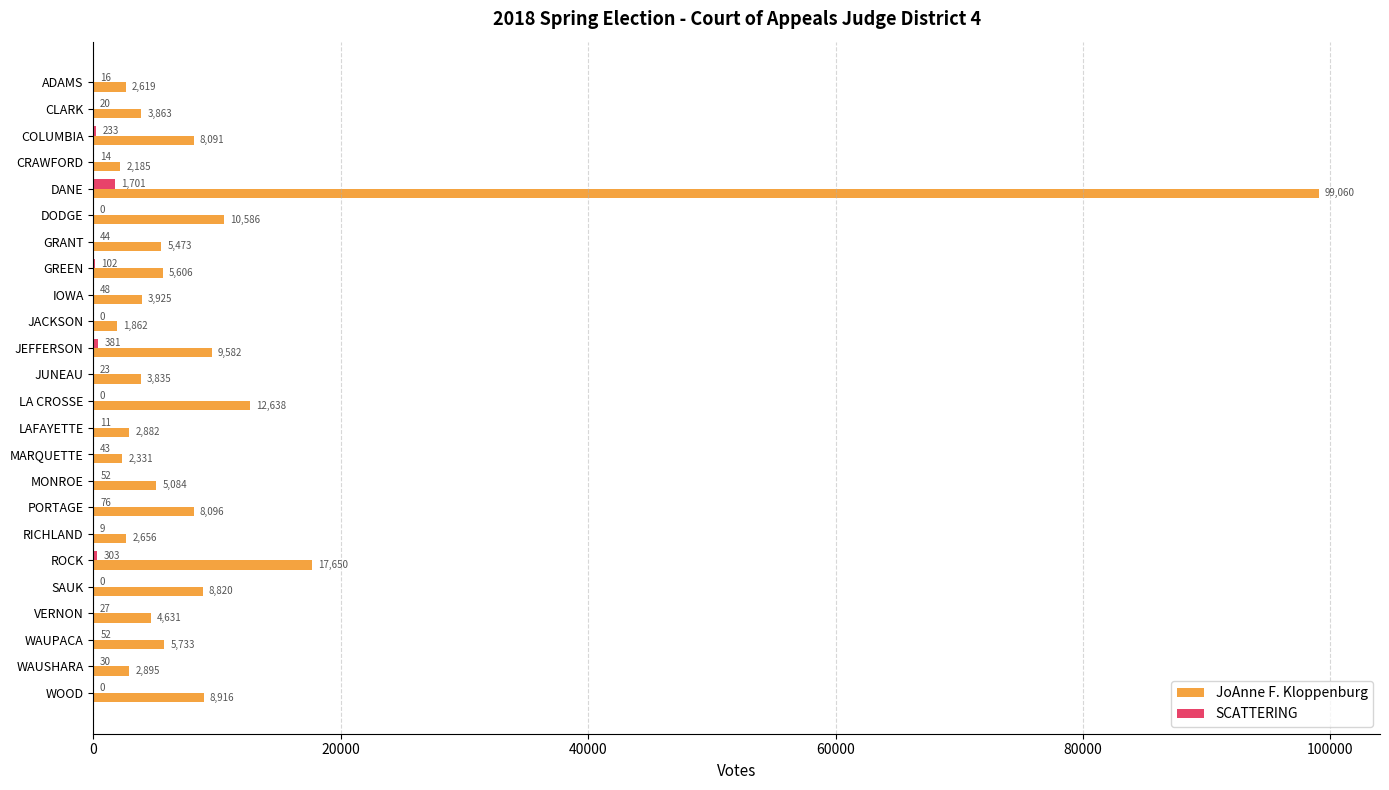

Where is JoAnne F. Kloppenburg nearest to the value 50461?

ROCK